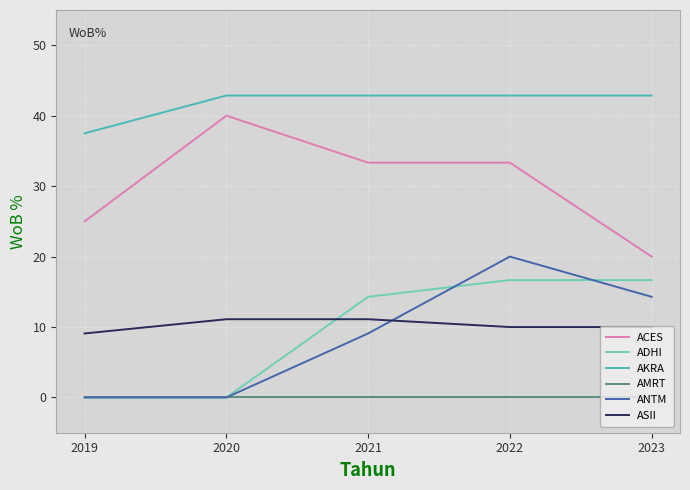

Reading left to right, list all the values displayed in this chart.

ACES: 2019=25.0	2020=40.0	2021=33.3	2022=33.3	2023=20.0
ADHI: 2019=0.0	2020=0.0	2021=14.3	2022=16.7	2023=16.7
AKRA: 2019=37.5	2020=42.9	2021=42.9	2022=42.9	2023=42.9
AMRT: 2019=0.0	2020=0.0	2021=0.0	2022=0.0	2023=0.0
ANTM: 2019=0.0	2020=0.0	2021=9.1	2022=20.0	2023=14.3
ASII: 2019=9.1	2020=11.1	2021=11.1	2022=10.0	2023=10.0